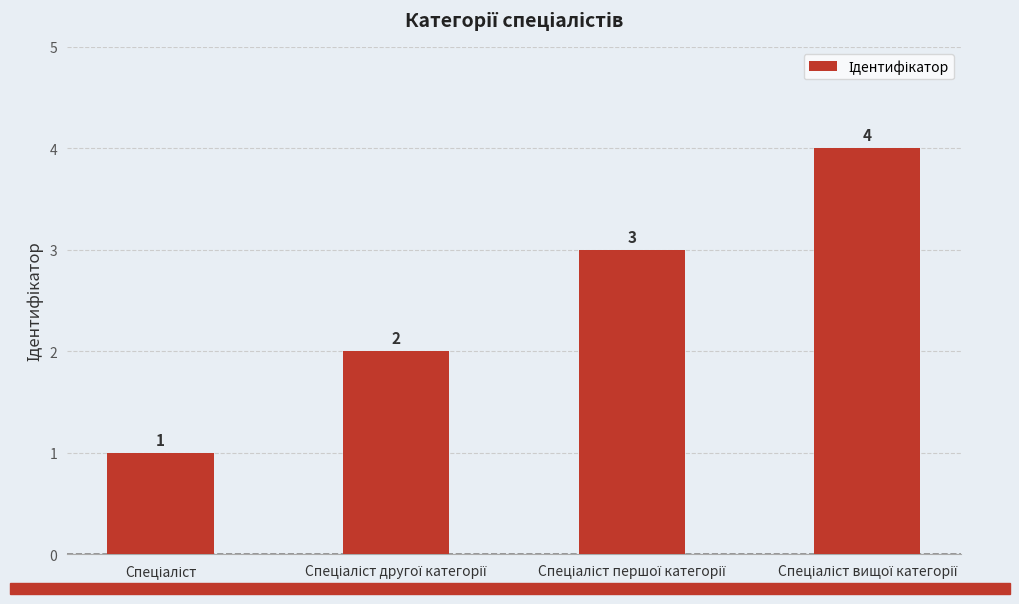

What is the sum of all values?

10